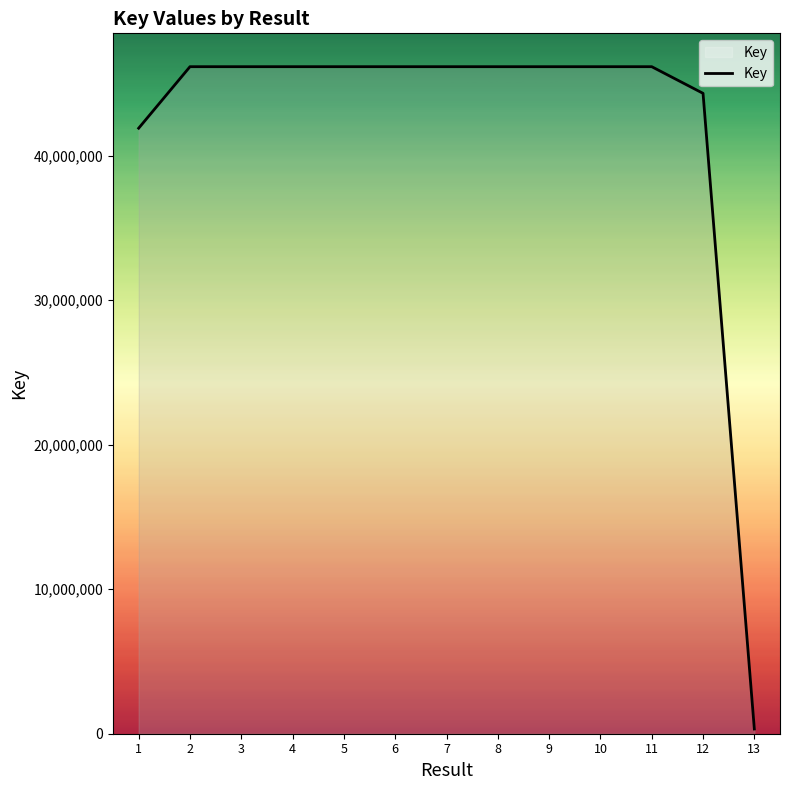

What is the greatest value displayed?

46144966